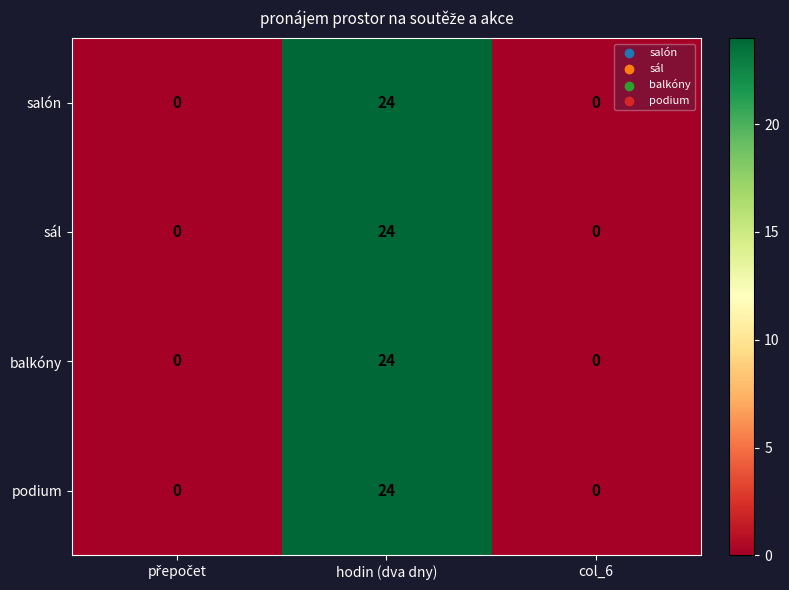

The salón series shows 24 at hodin (dva dny). True or false?

True